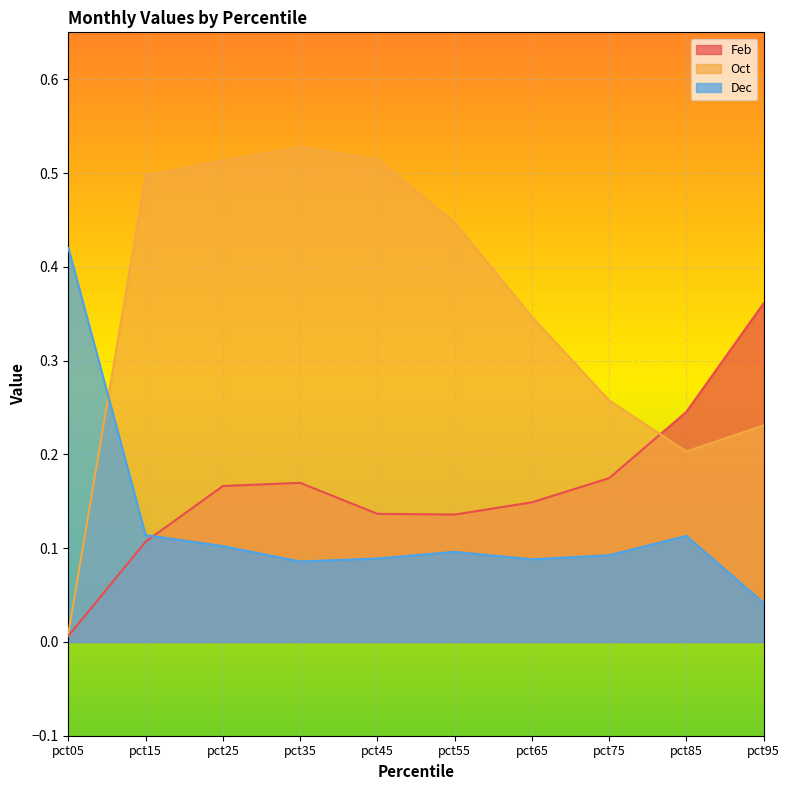

What is the average value of the Oct series?

0.4